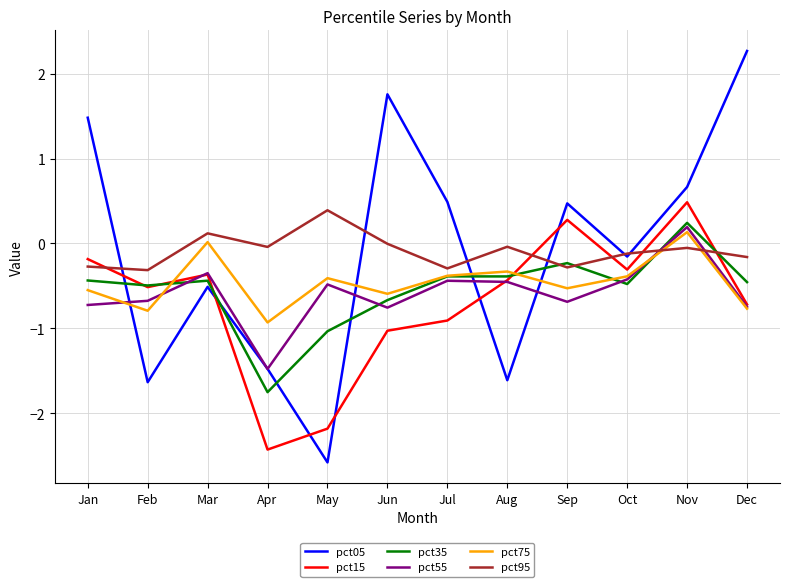

What is the minimum value for pct95?

-0.3